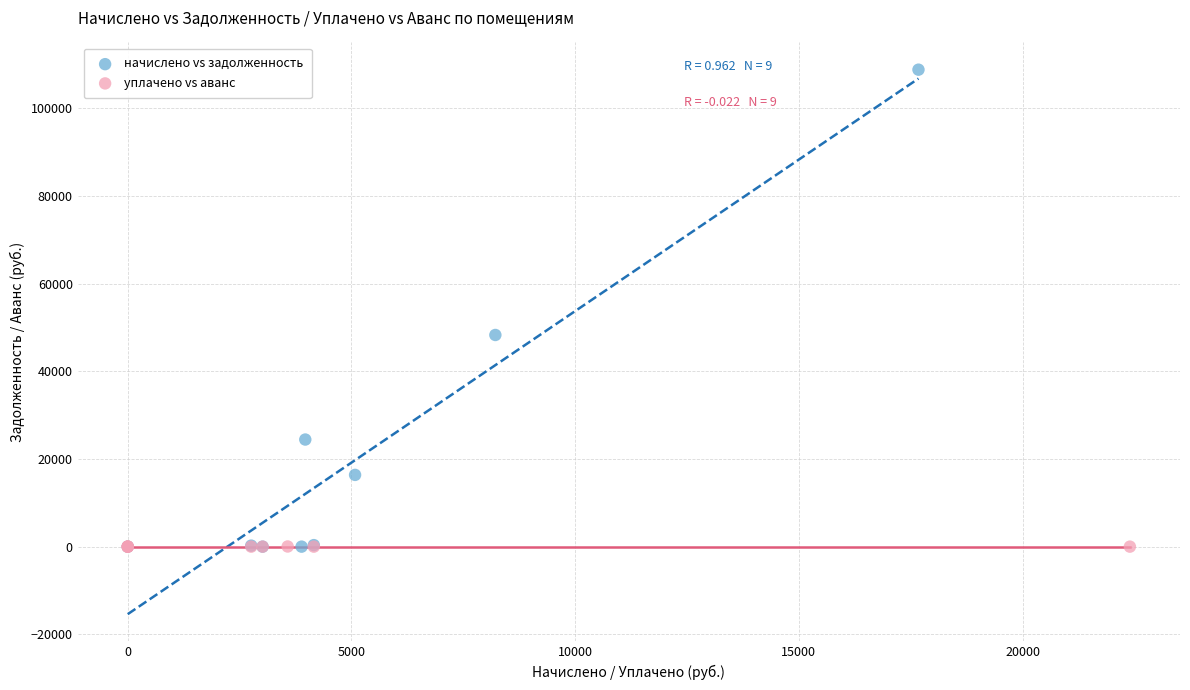

Which series reaches the maximum Y coordinate?

начислено vs задолженность